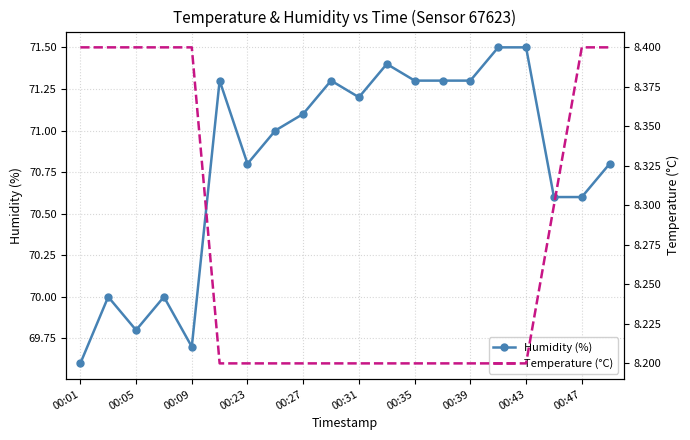

What is the greatest value displayed?

71.5